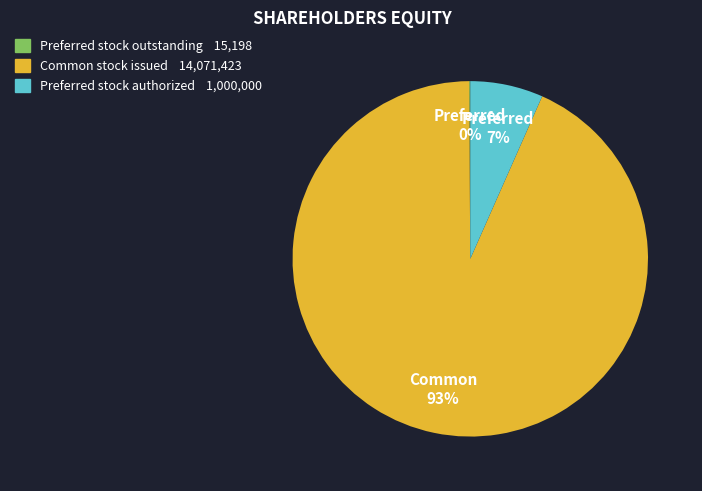

To the nearest percent, what portion does Preferred stock authorized represent?

7%